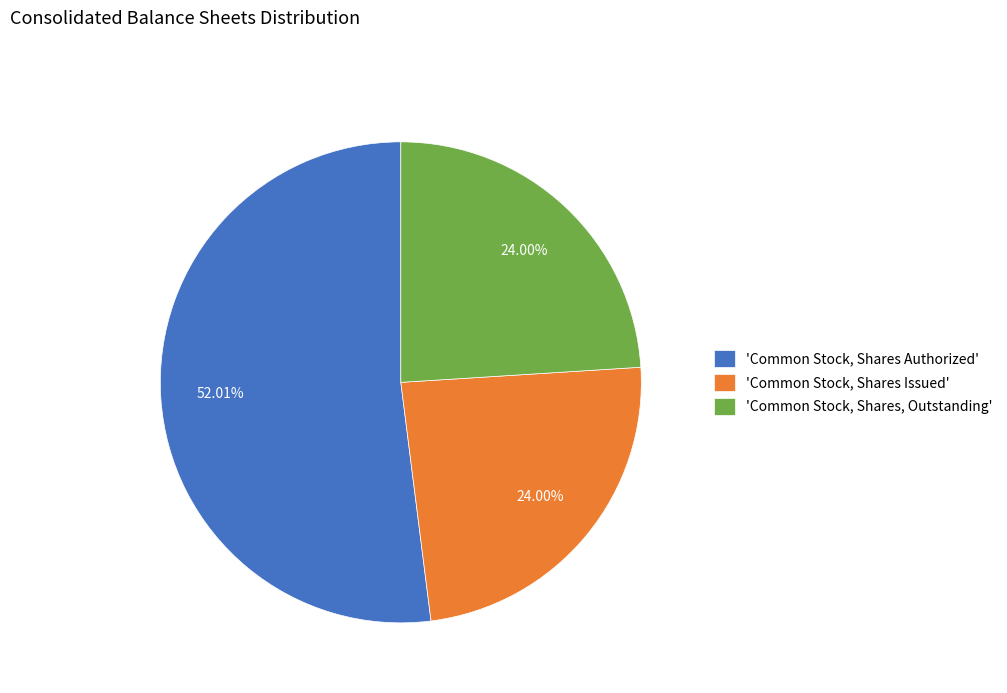

Which slice is the largest?

'Common Stock, Shares Authorized'